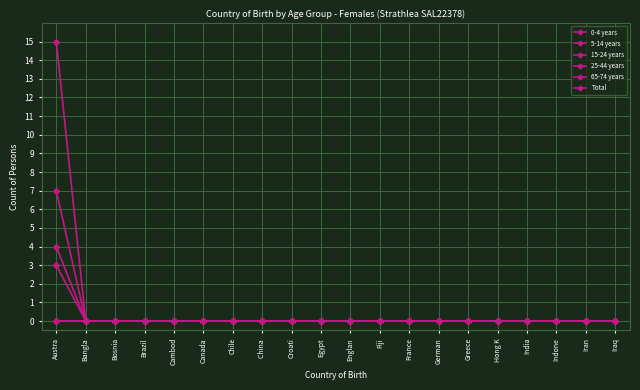

Where is 65-74 years nearest to the value 1?

Bangla